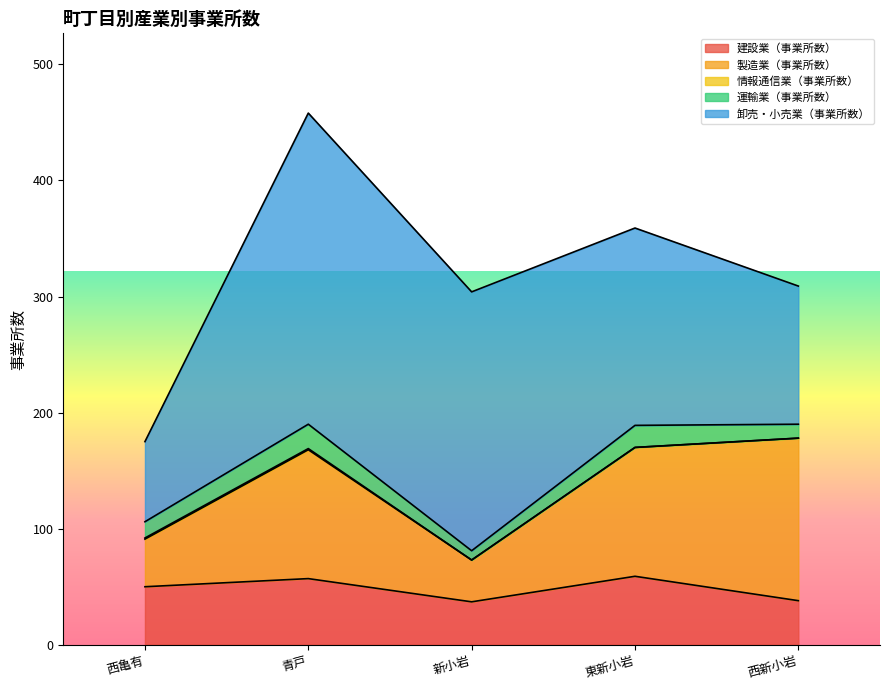

True or false: 建設業（事業所数） and 運輸業（事業所数） intersect in this chart.

False